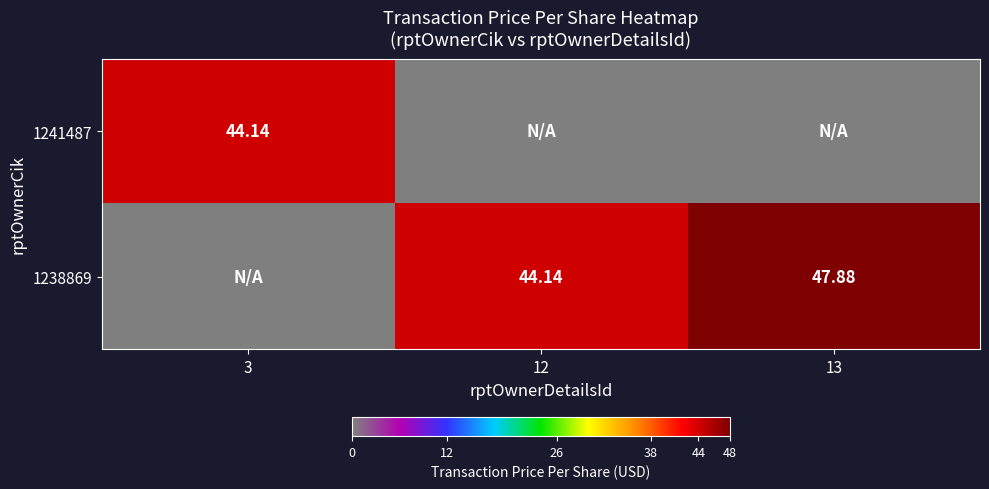

Which series changed the most between 3 and 13?

1238869